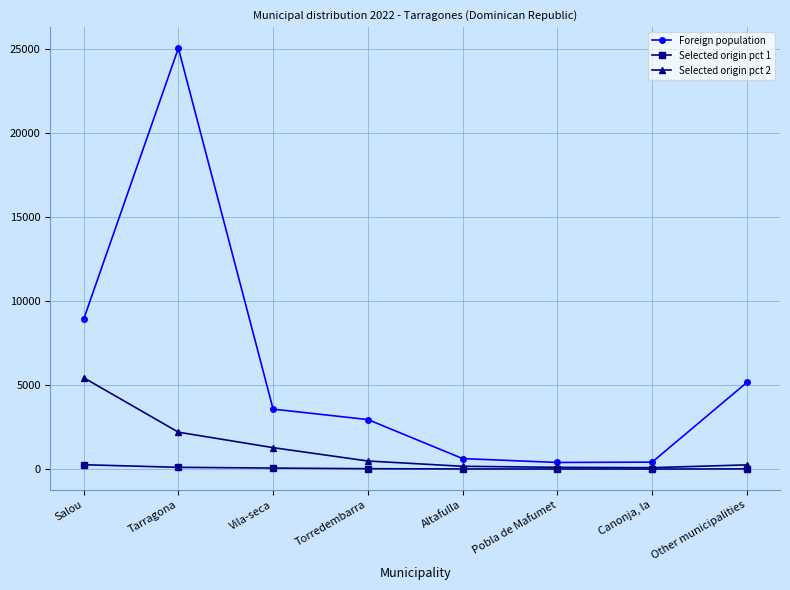

At how many categories does at least one series exceed 6881?

2